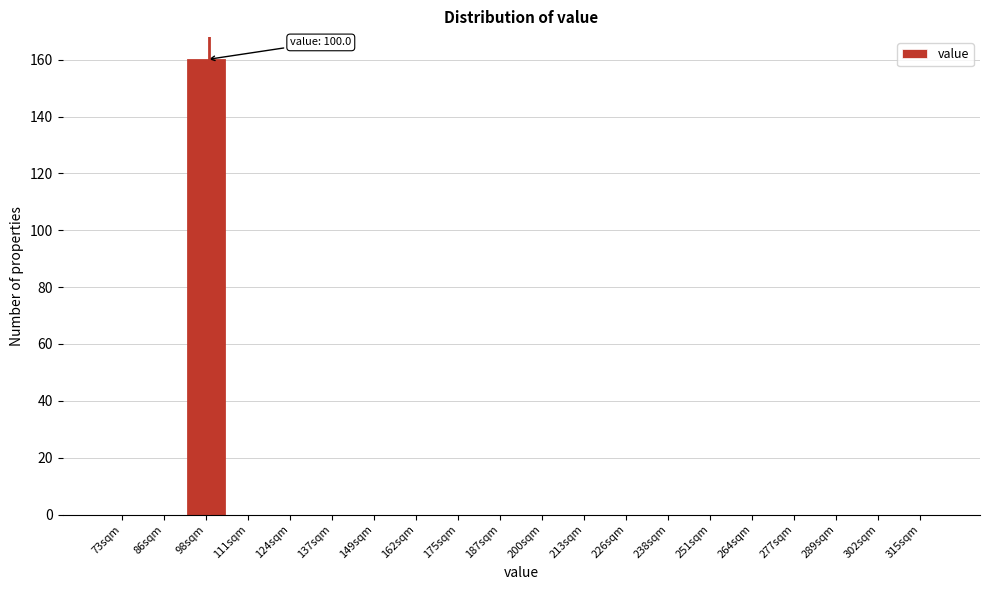

Reading left to right, list all the values displayed in this chart.

73sqm=0	86sqm=0	98sqm=160	111sqm=0	124sqm=0	137sqm=0	149sqm=0	162sqm=0	175sqm=0	187sqm=0	200sqm=0	213sqm=0	226sqm=0	238sqm=0	251sqm=0	264sqm=0	277sqm=0	289sqm=0	302sqm=0	315sqm=0